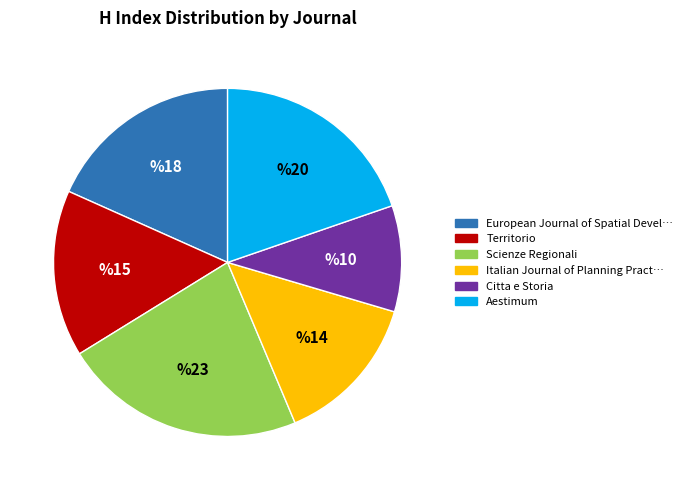

Does any single category account for the majority?

No